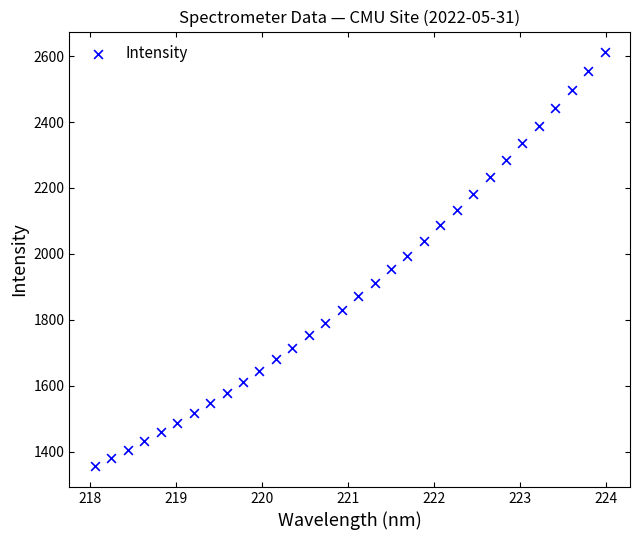

What is the range of X values (max minus min)?

5.9